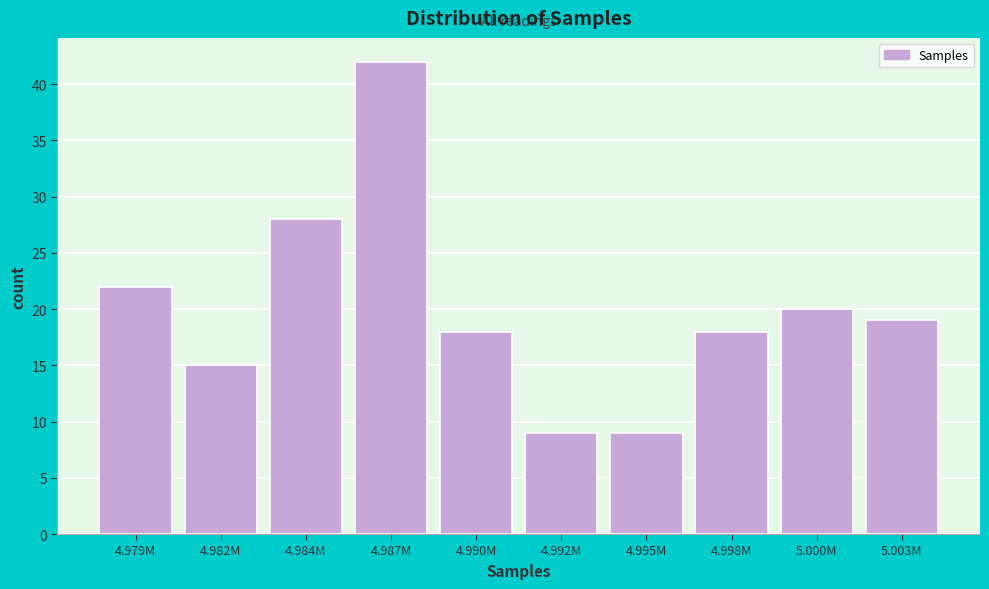

Reading left to right, transcribe all the data shown in this chart.

22	15	28	42	18	9	9	18	20	19